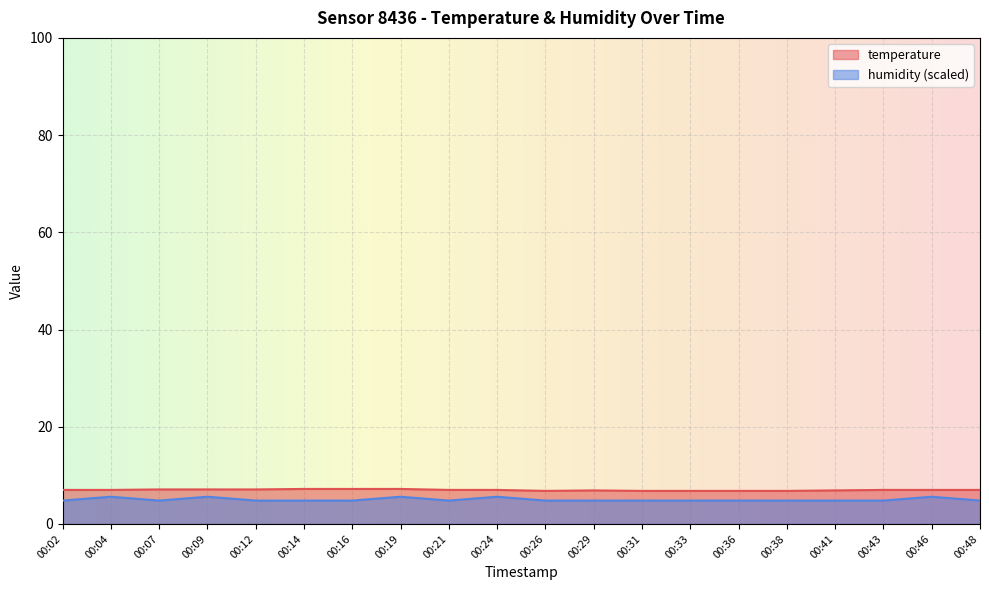

True or false: temperature and humidity intersect in this chart.

False